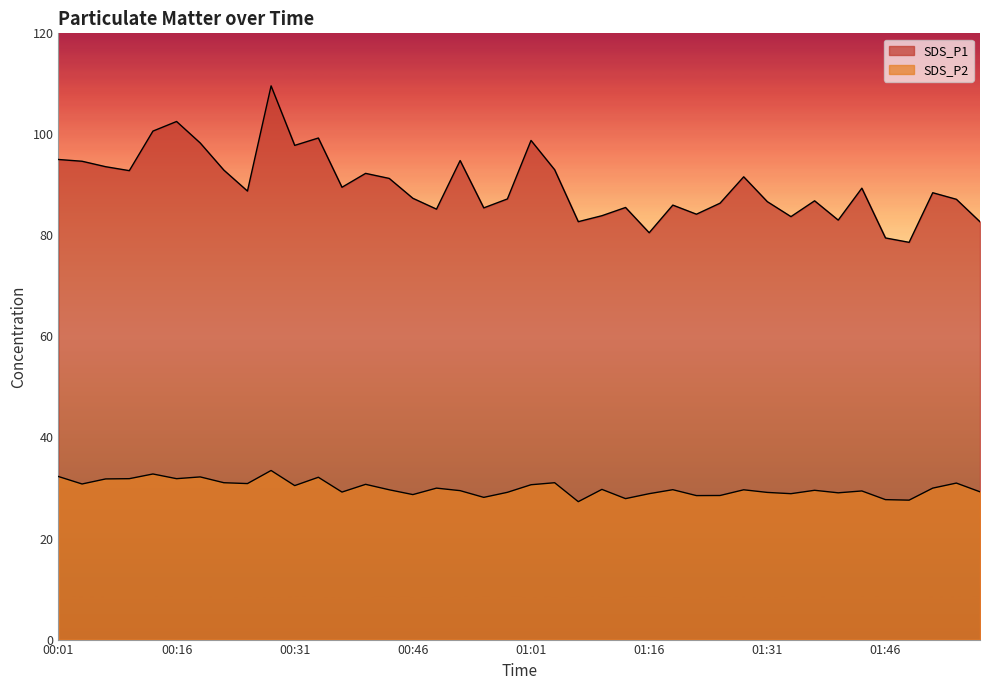

What position from the right is 01:40?

7